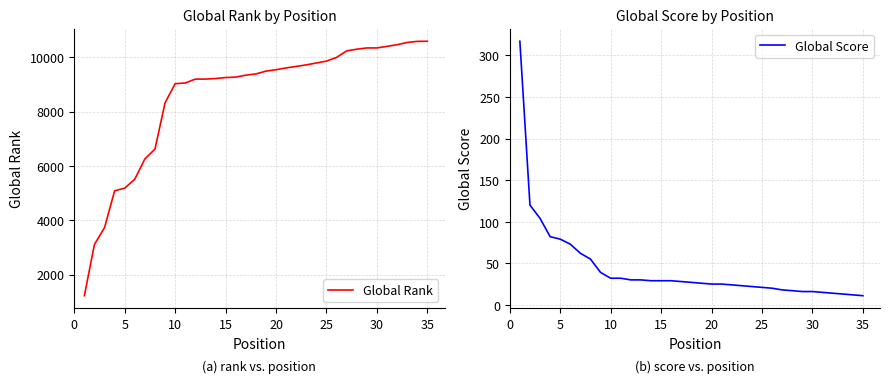

Which series has the largest range (max minus min)?

Global Rank